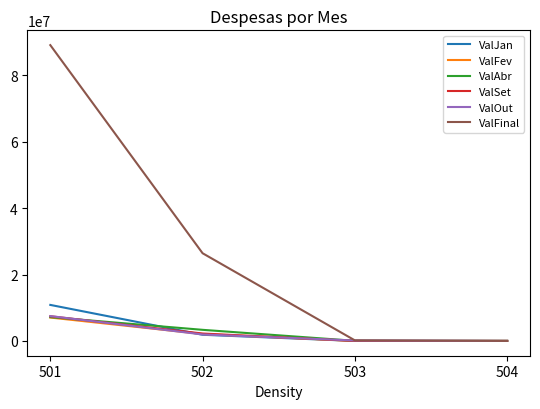

Which series has the largest total across all categories?

ValFinal